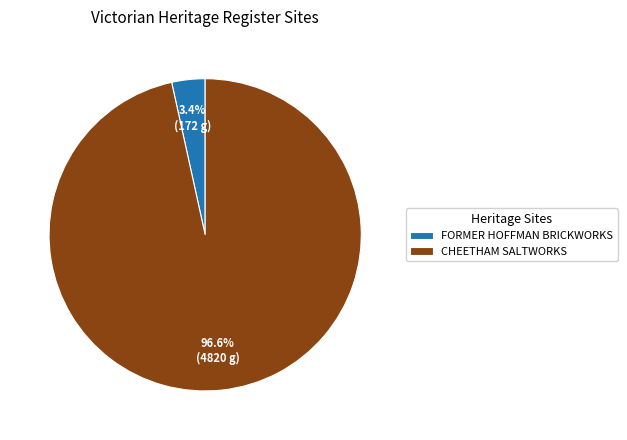

How many slices are in this pie chart?

2